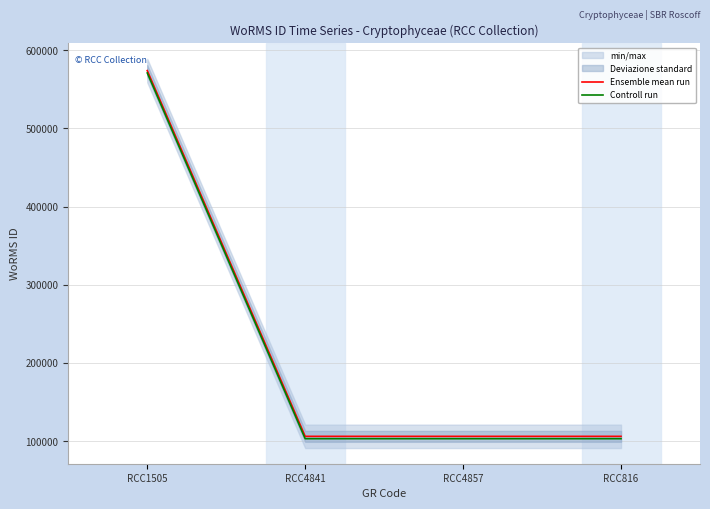

True or false: Controll run and Ensemble mean run cross at least once.

False